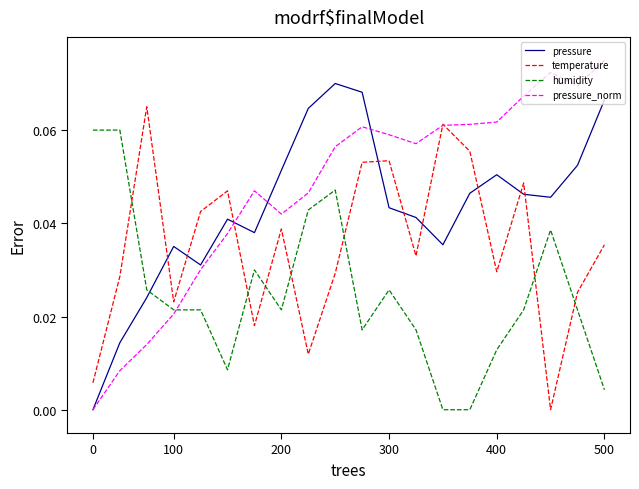

At how many categories does at least one series exceed 0?

20